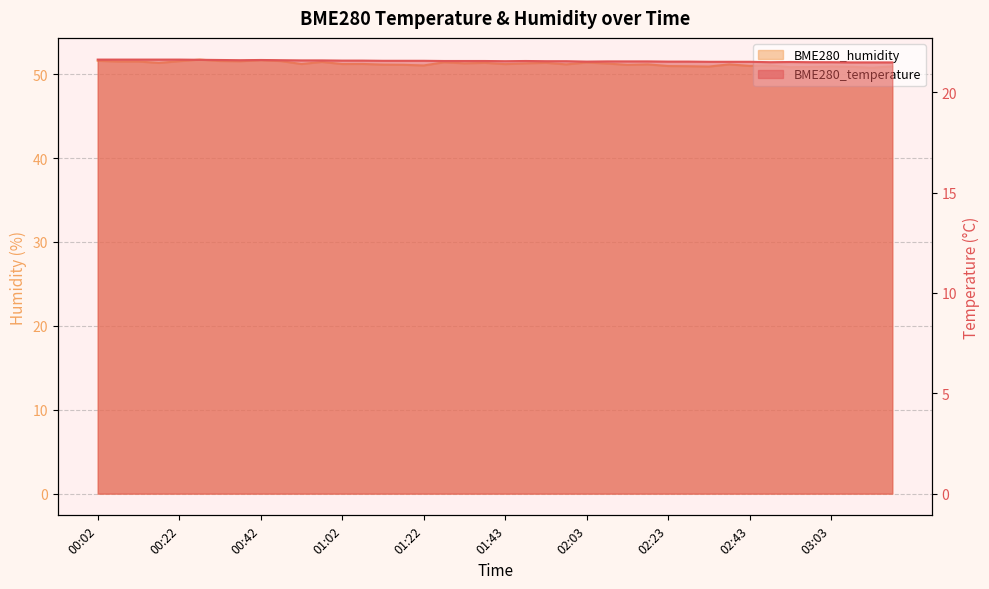

True or false: BME280_humidity and BME280_temperature intersect in this chart.

False